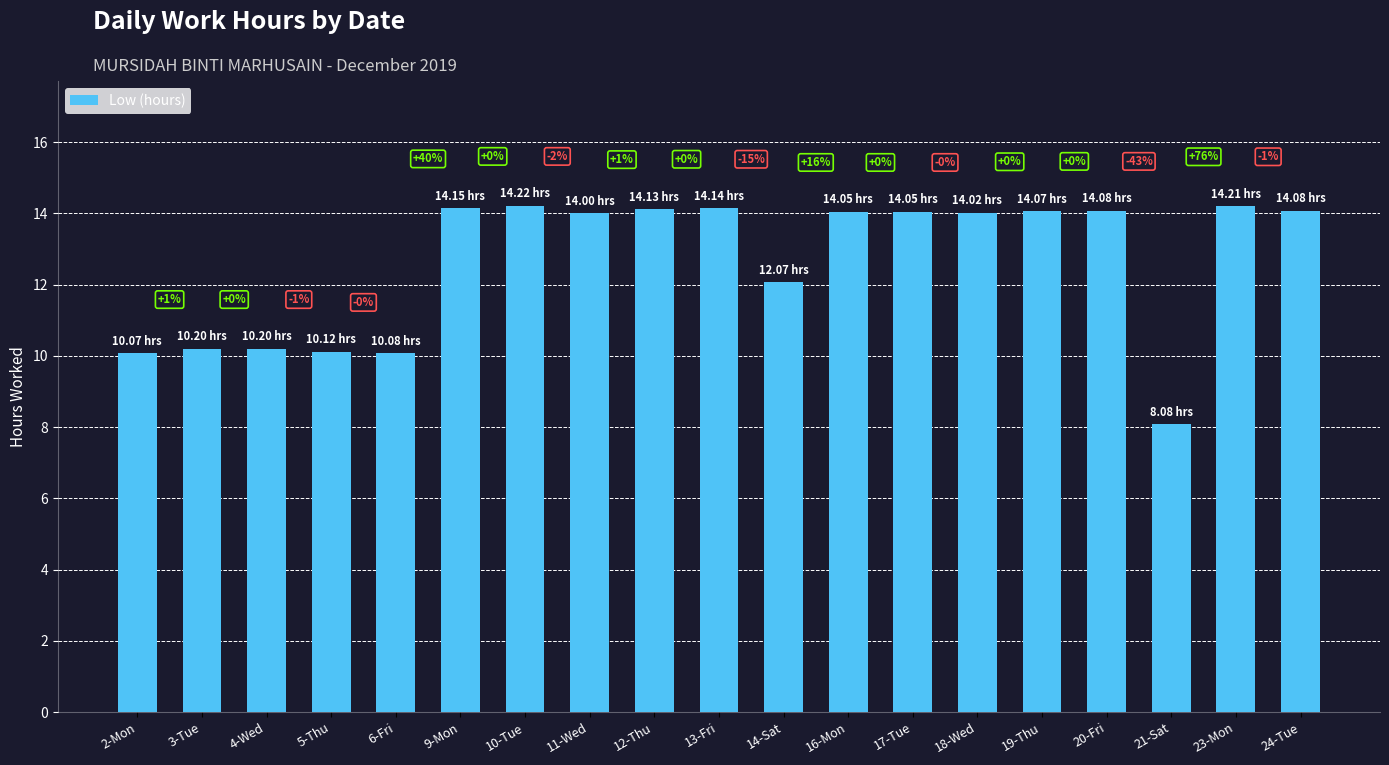

Does the chart contain any negative values?

No